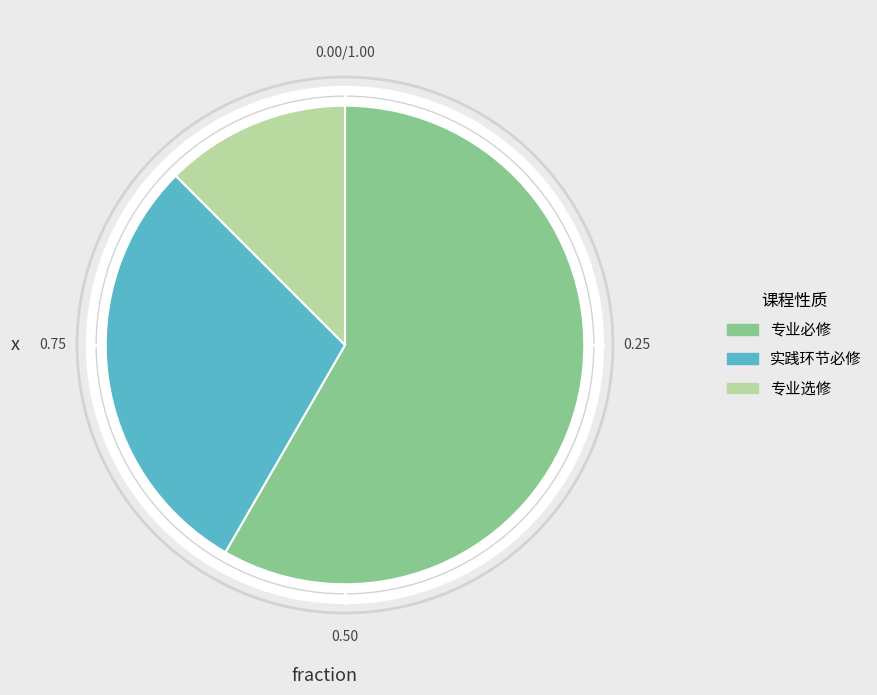

True or false: 实践环节必修 accounts for 29% of the total.

True